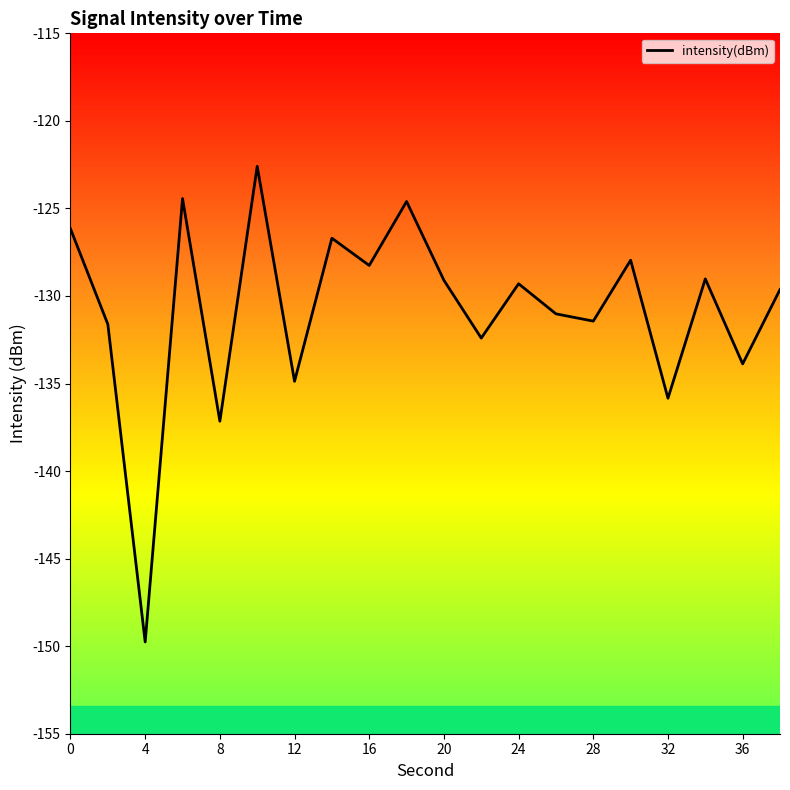

What is the greatest value displayed?

-122.6